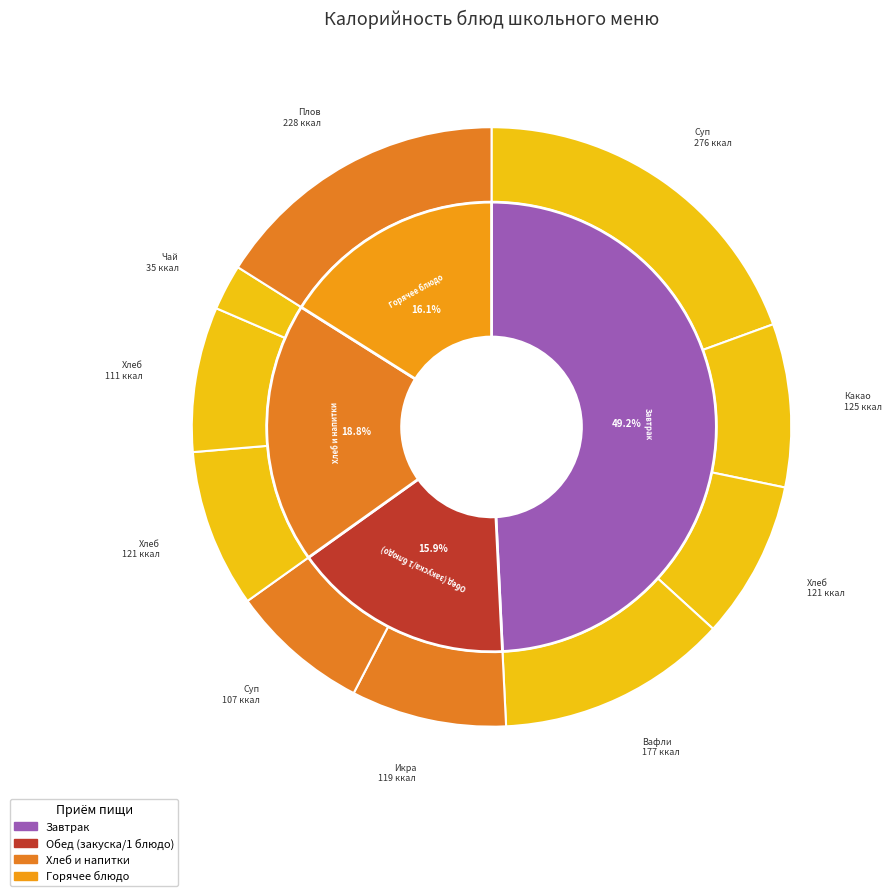

Is it true that Какао с молоком is 1% of the pie?

False